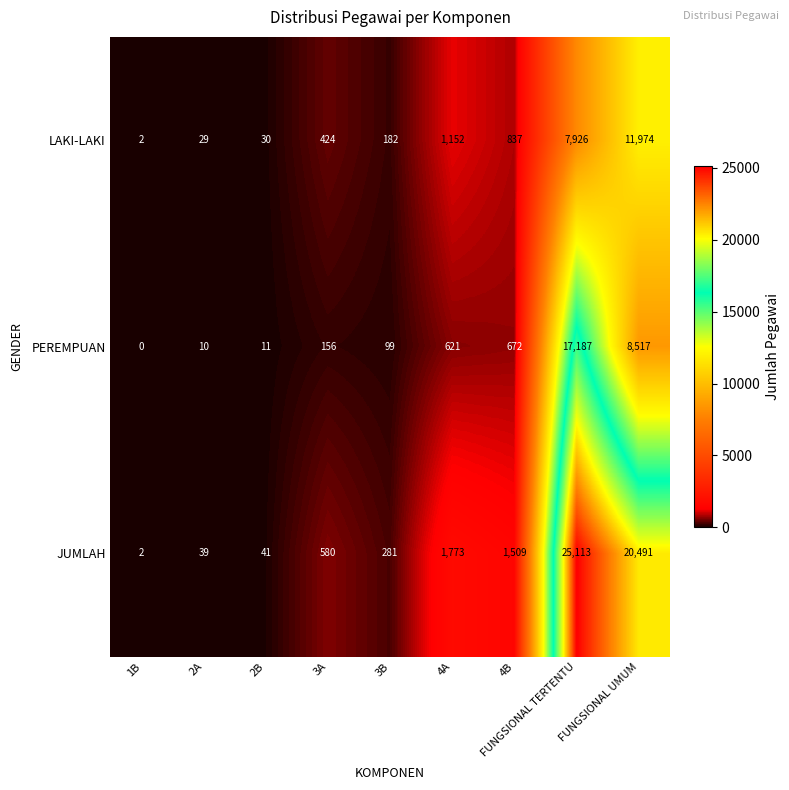

What value does the PEREMPUAN series have at 4A?

621